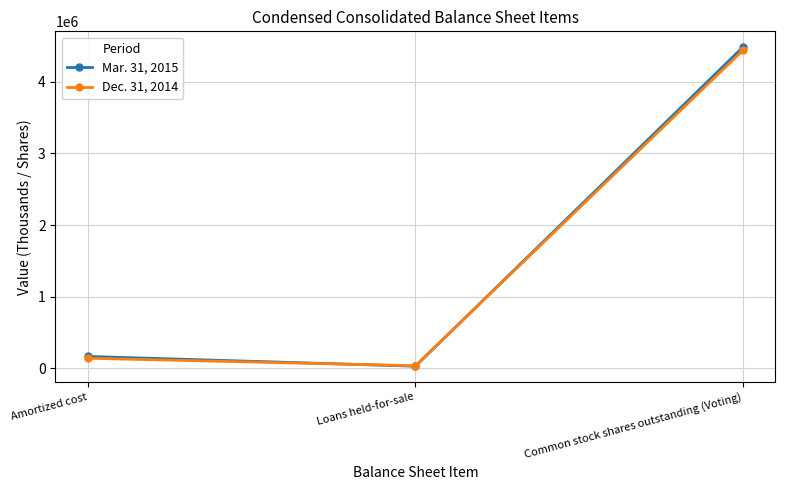

What is the minimum value for Dec. 31, 2014?

32618